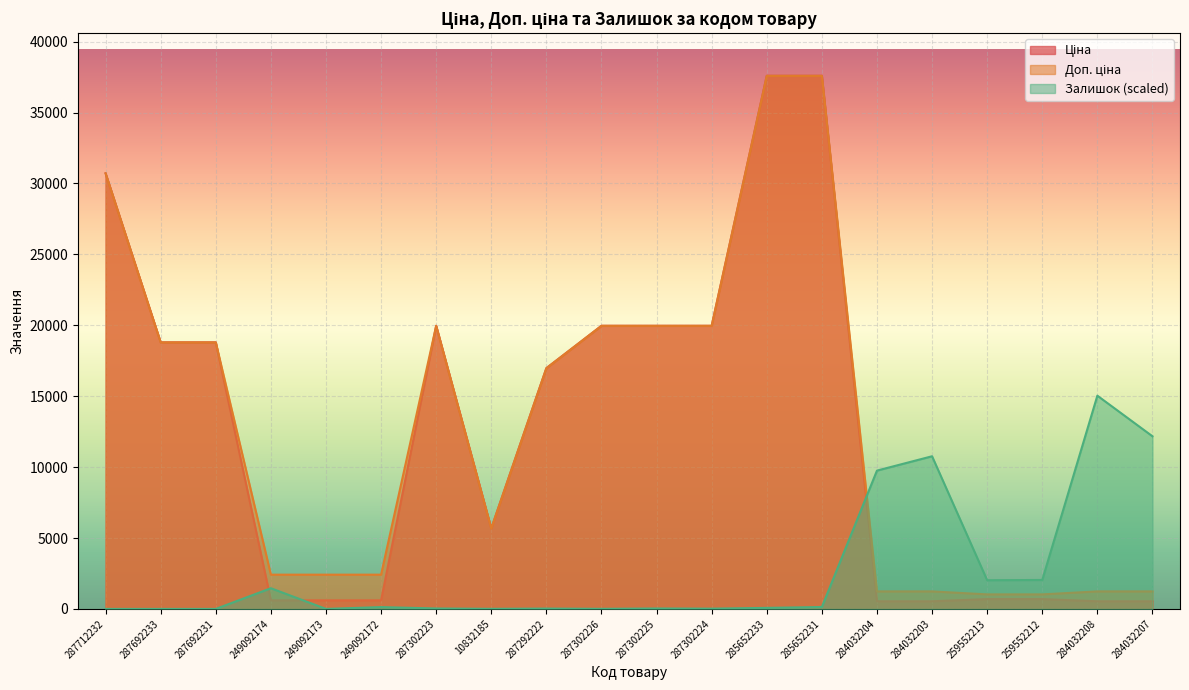

What is the maximum value shown in the chart?

37593.6